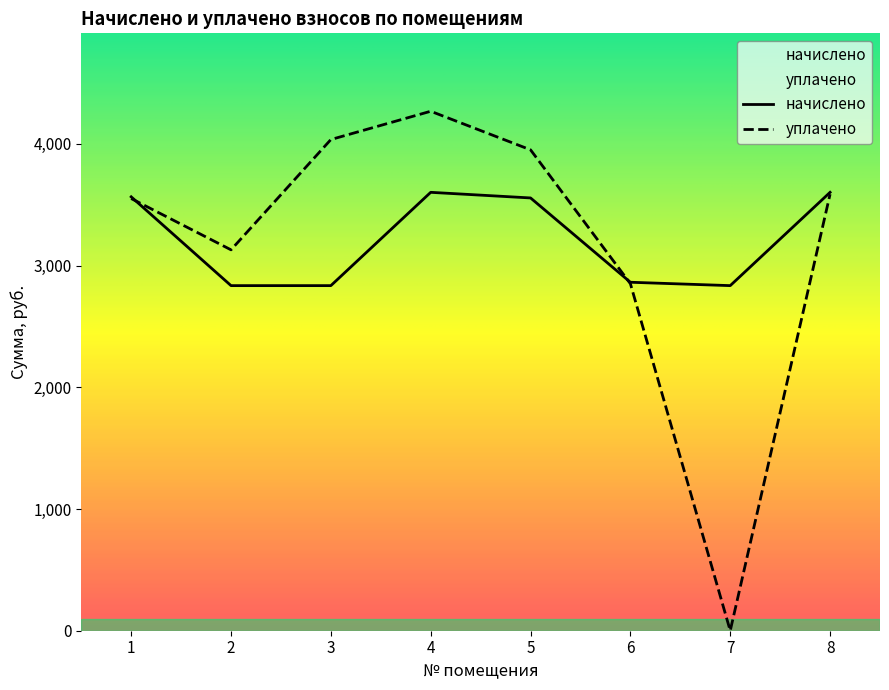

What is the spread (max minus min) of values at 7?

2834.8